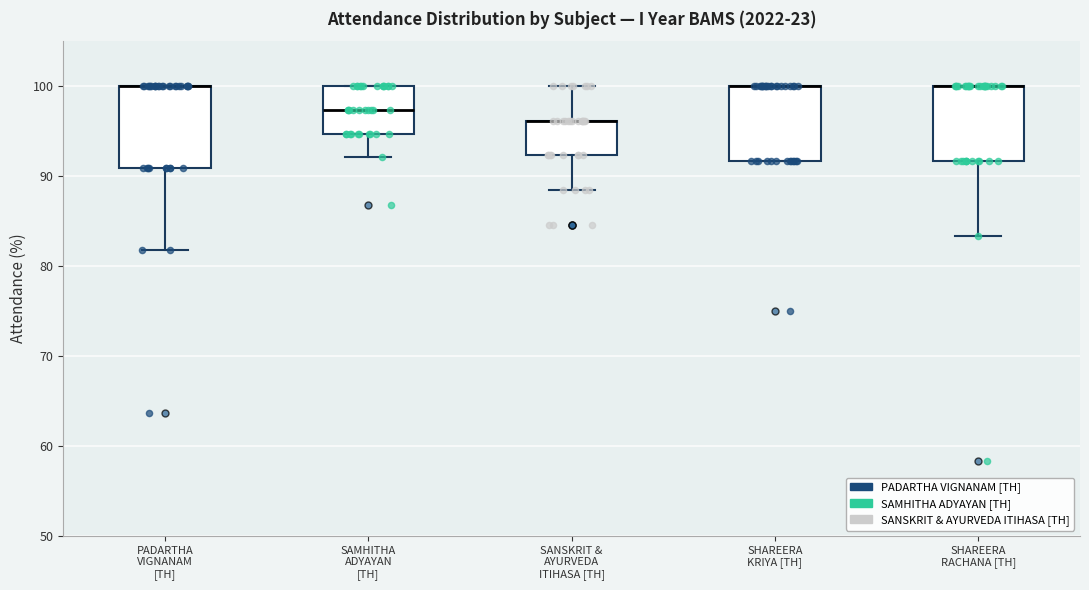

Reading left to right, transcribe this box plot: for each box, give where its median line is, the range the box spans, and where its two whiskers end, as read against the y-axis. The values are not printed on the chart, so give them approximately, as read against the axis.

PADARTHA VIGNANAM [TH]: median 100 (drawn on the box's upper edge), box 91 to 100, whiskers 82 to 100
SAMHITHA ADYAYAN [TH]: median 97, box 95 to 100, whiskers 92 to 100
SANSKRIT & AYURVEDA ITIHASA [TH]: median 96 (drawn on the box's upper edge), box 92 to 96, whiskers 88 to 100
SHAREERA KRIYA [TH]: median 100 (drawn on the box's upper edge), box 92 to 100, whiskers 92 to 100
SHAREERA RACHANA [TH]: median 100 (drawn on the box's upper edge), box 92 to 100, whiskers 83 to 100